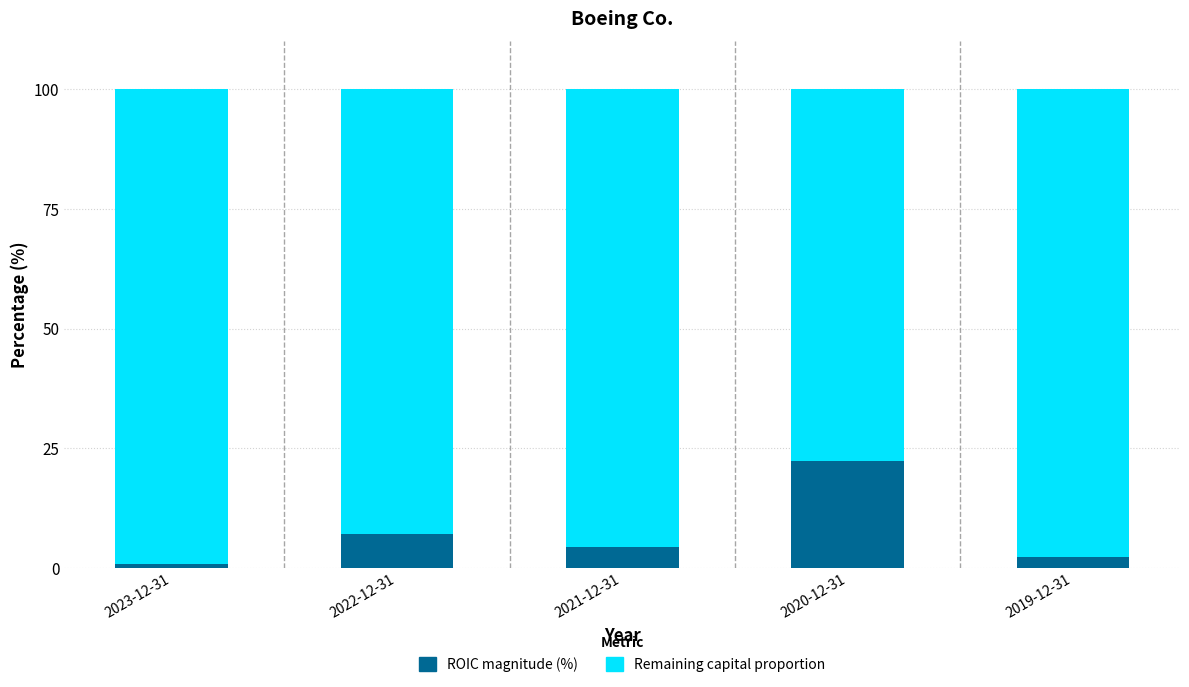

What is the total value across all series at 2019-12-31?

100.0